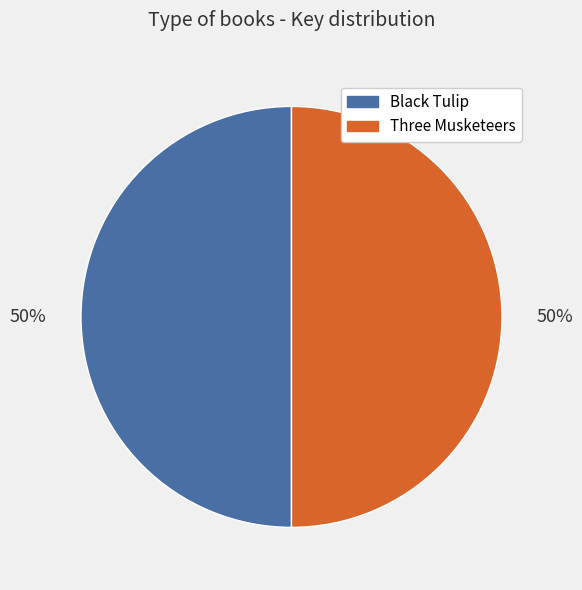

Approximately how many times larger is the value at Black Tulip compared to Three Musketeers?

1.0